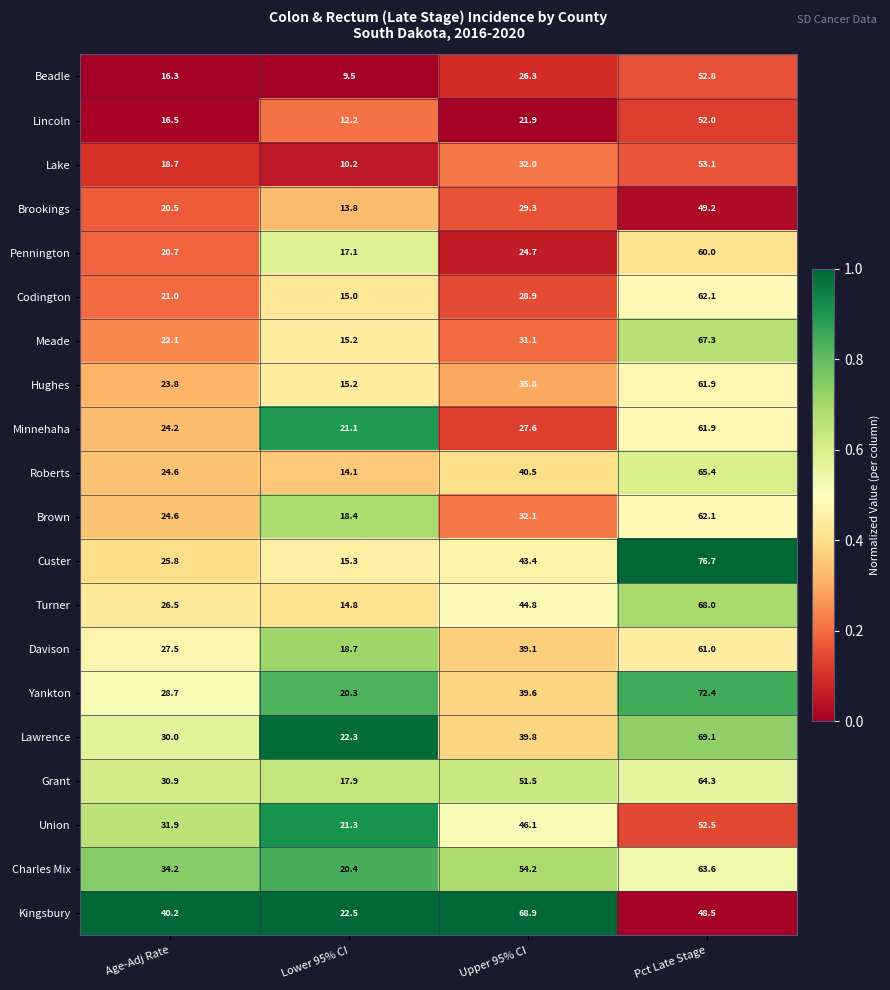

What is the difference between the maximum and minimum values in the Brookings series?

35.4